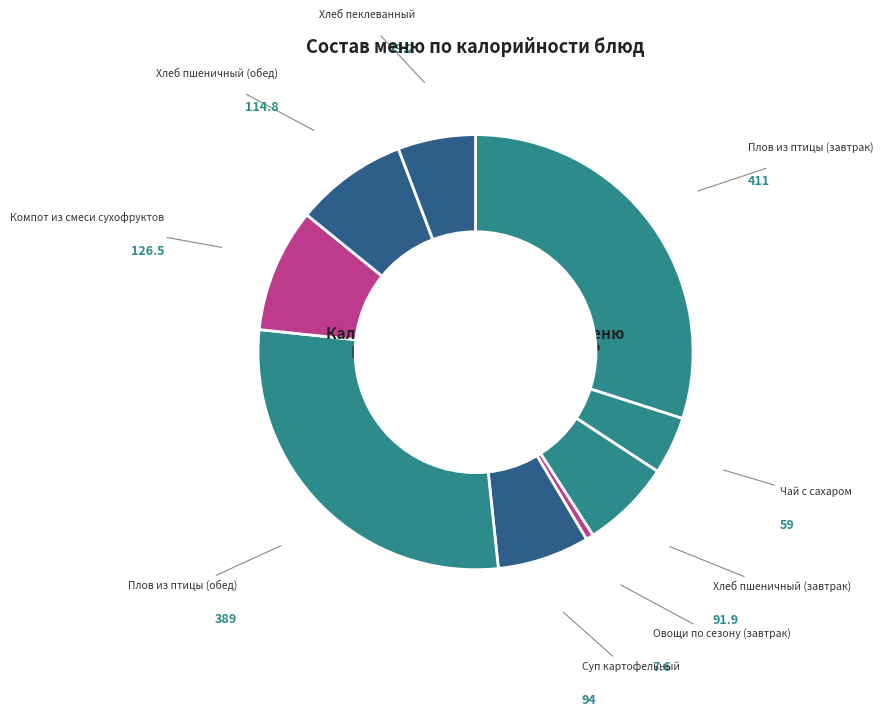

Which category has the smallest portion of the pie?

Овощи по сезону (завтрак)